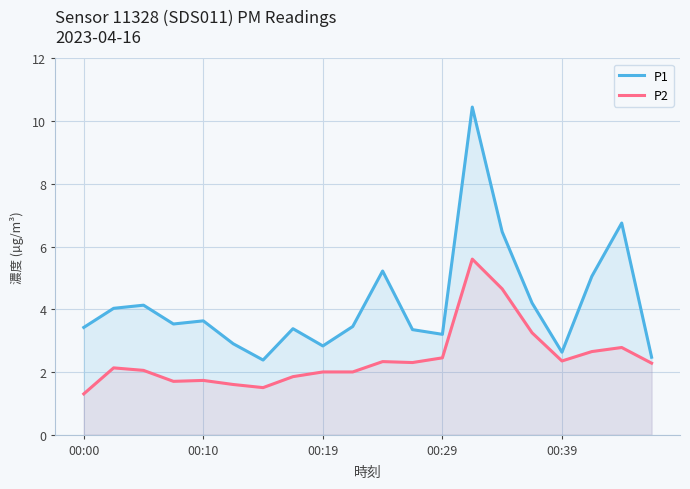

True or false: P1 and P2 intersect in this chart.

False